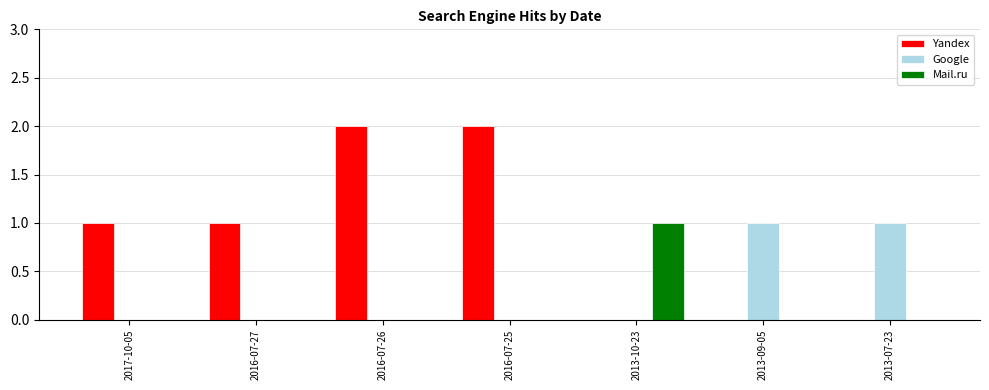

Which category has the highest value in the Mail.ru series?

2013-10-23